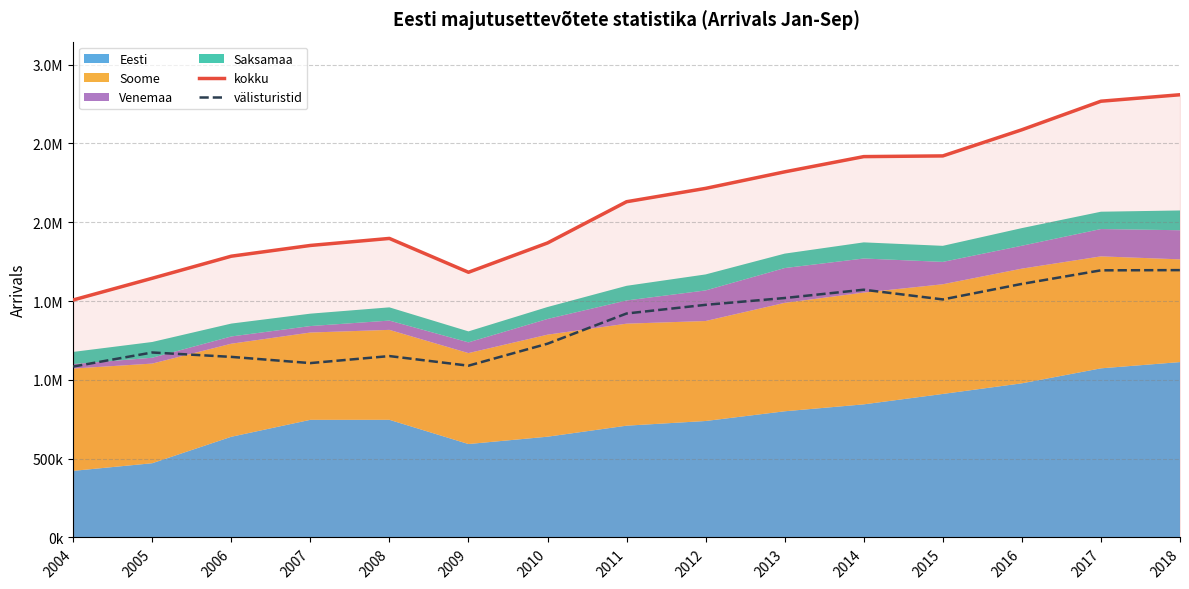

In välisturistid, how many points are higher than both neighbors (excluding endpoints)?

3